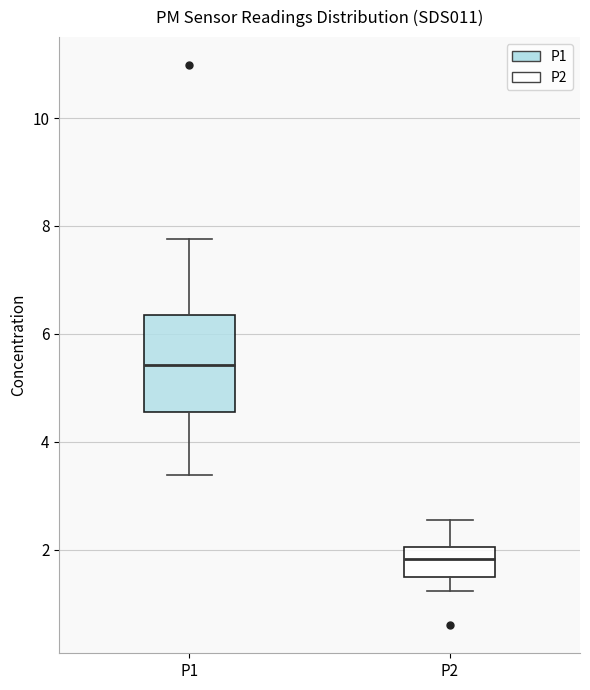

Reading left to right, read every box against the y-axis: the position of its median line, the range the box covers, and the ends of its whiskers. The values are not printed on the chart, so give them approximately, as read against the axis.

P1: median 5.4, box 4.6 to 6.4, whiskers 3.4 to 7.8
P2: median 1.8, box 1.4 to 2.0, whiskers 1.2 to 2.6